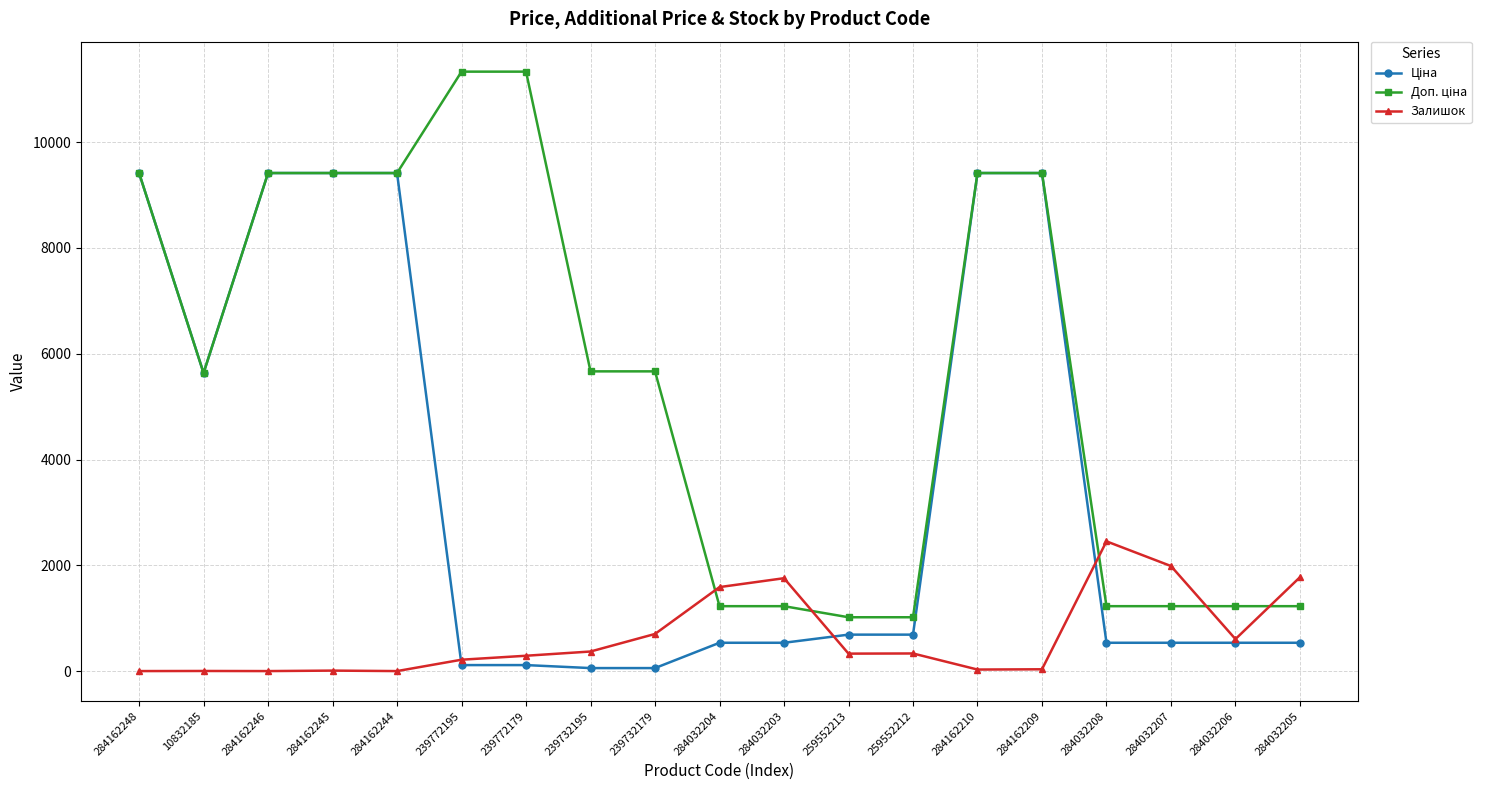

At how many categories does at least one series exceed 4922?

11